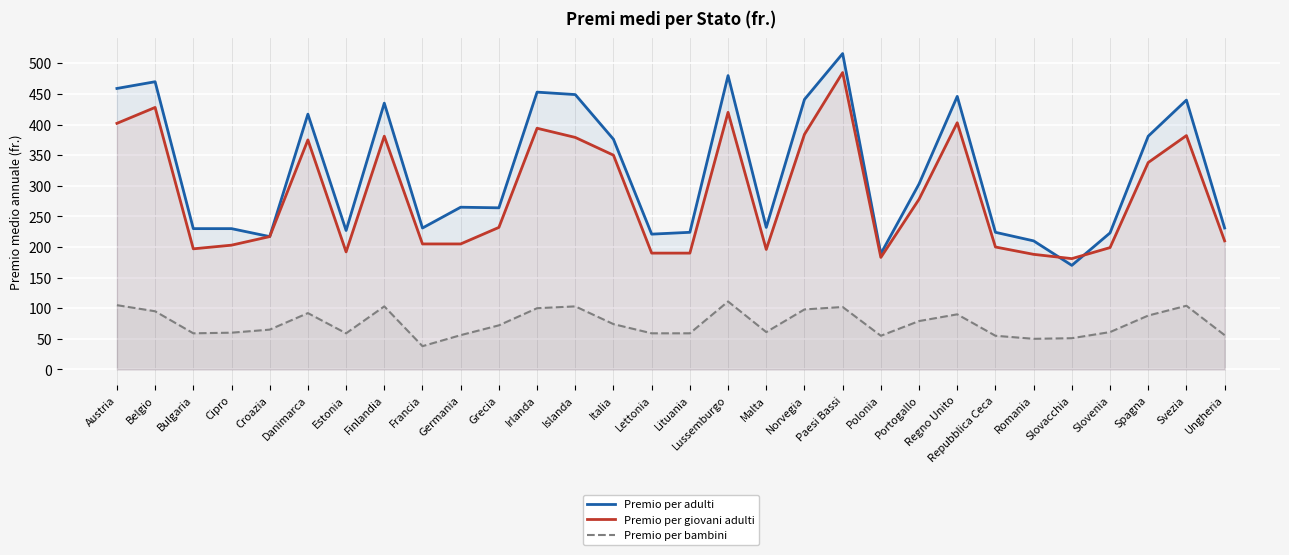

What is the sum of the Premio per adulti values at Paesi Bassi and Cipro?

746